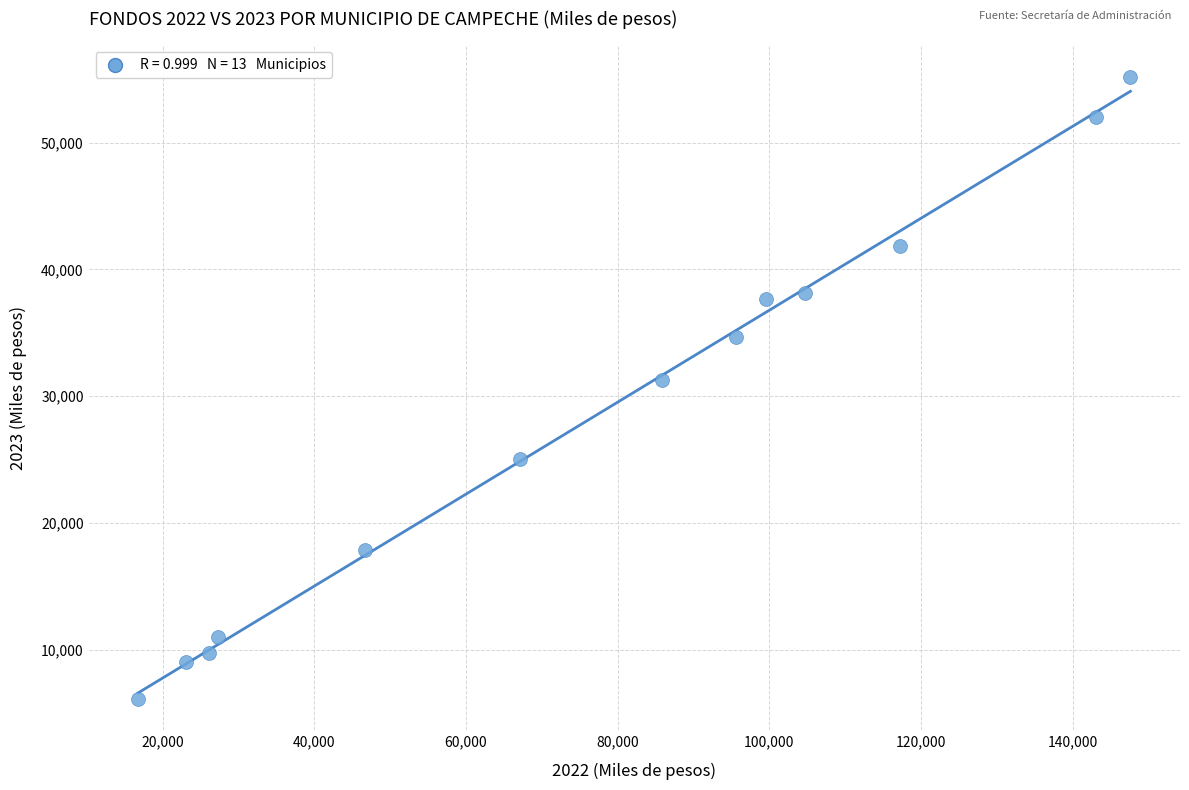

What Y value in the scatter plot is closest to 30660?

31306